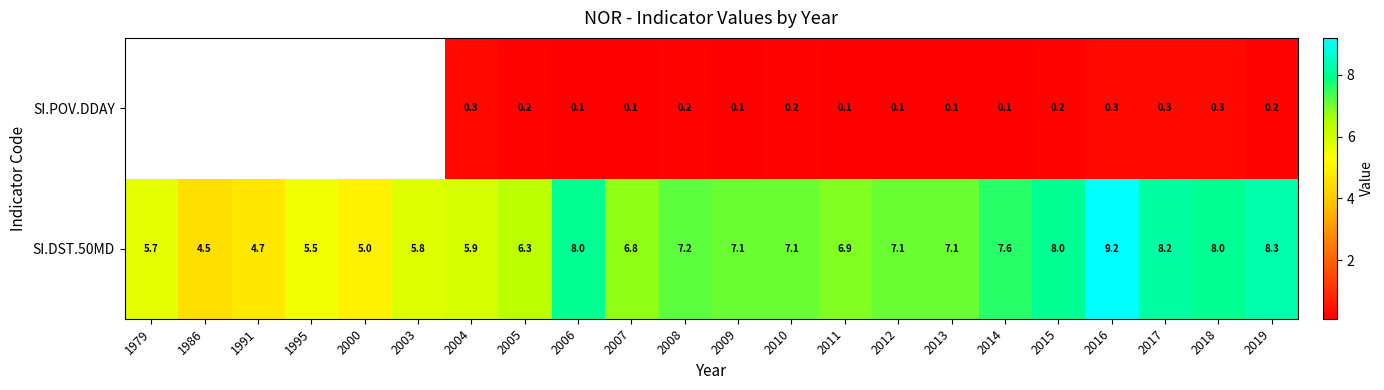

At which label does SI.DST.50MD reach its peak?

2016